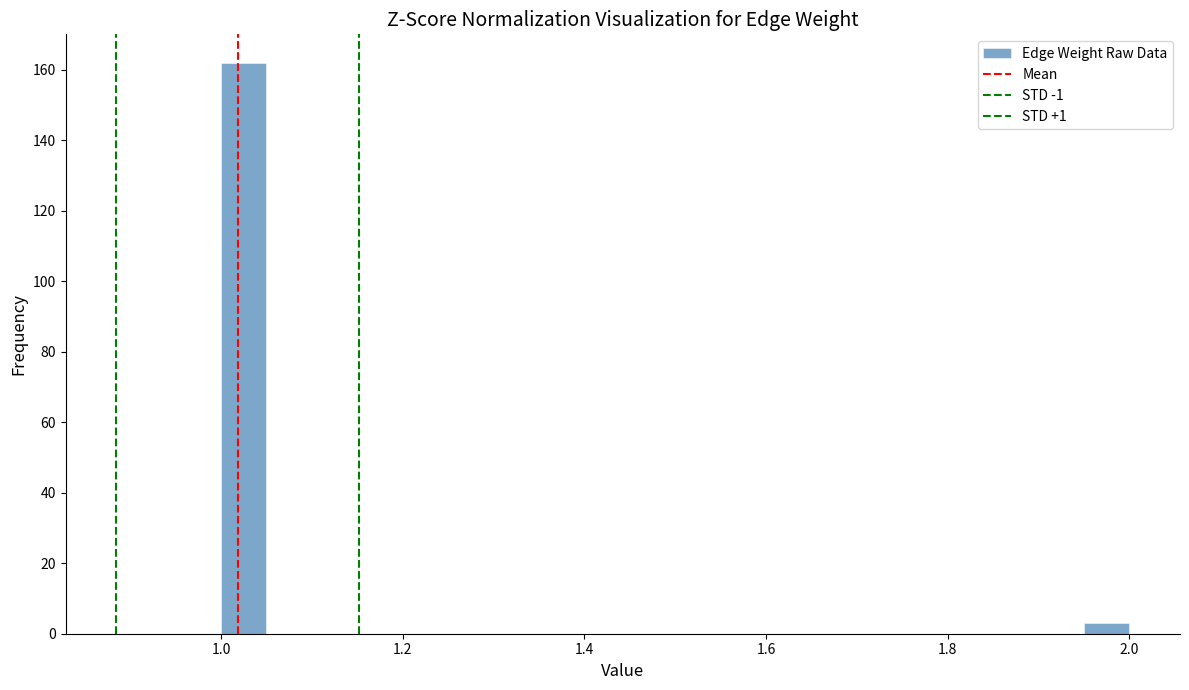

Read against the x-axis, roughly where is the centre of the tallest bar?

1.02